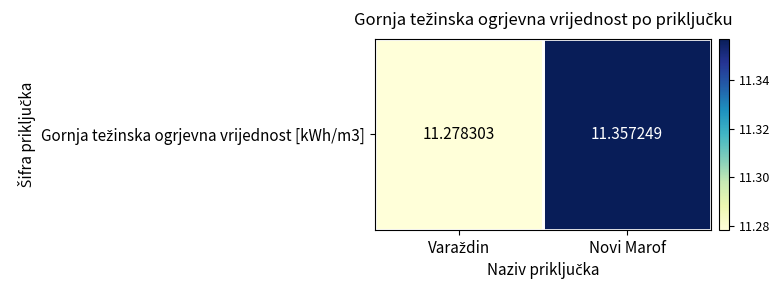

Which category has the highest value across all series?

Novi Marof